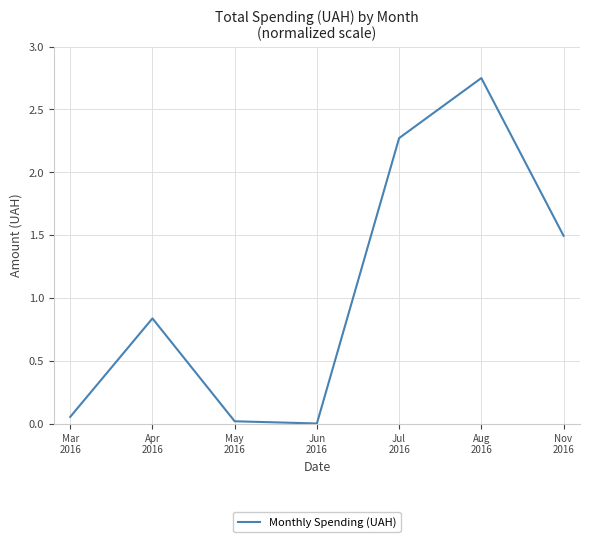

What is the change in value from Apr
2016 to Aug
2016?

+1.9